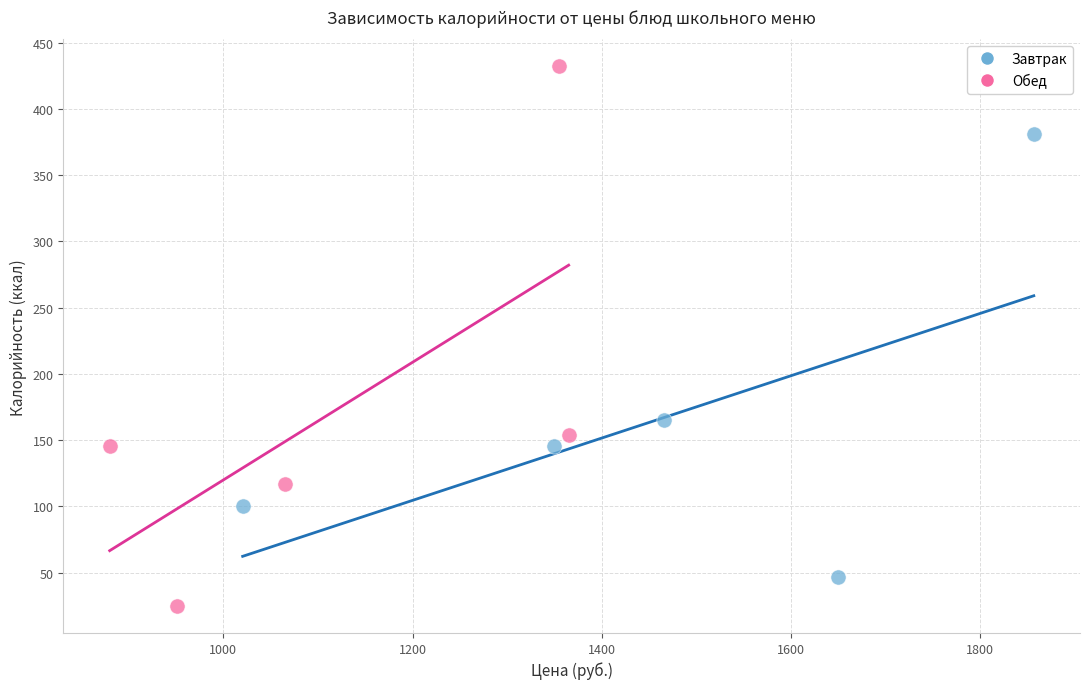

Which series contains the highest Y value?

Обед